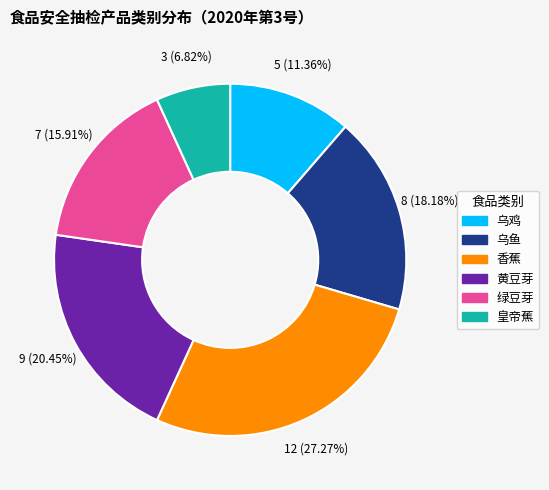

To the nearest percent, what portion does 乌鱼 represent?

18%